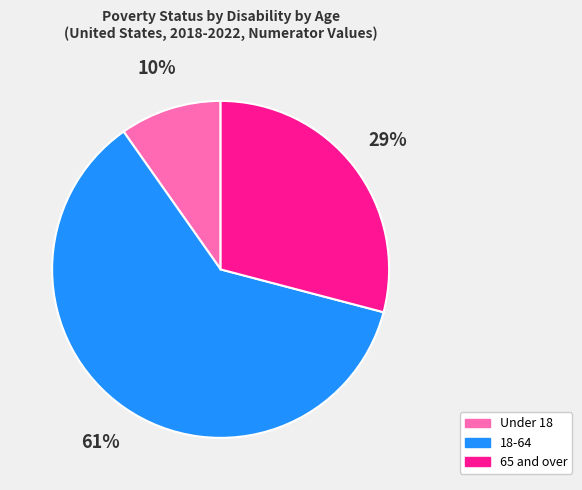

To the nearest percent, what is the combined percentage of 18-64 and 65 and over?

90%